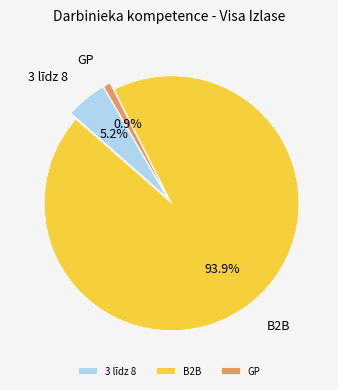

To the nearest percent, what portion does 3 līdz 8 represent?

5%